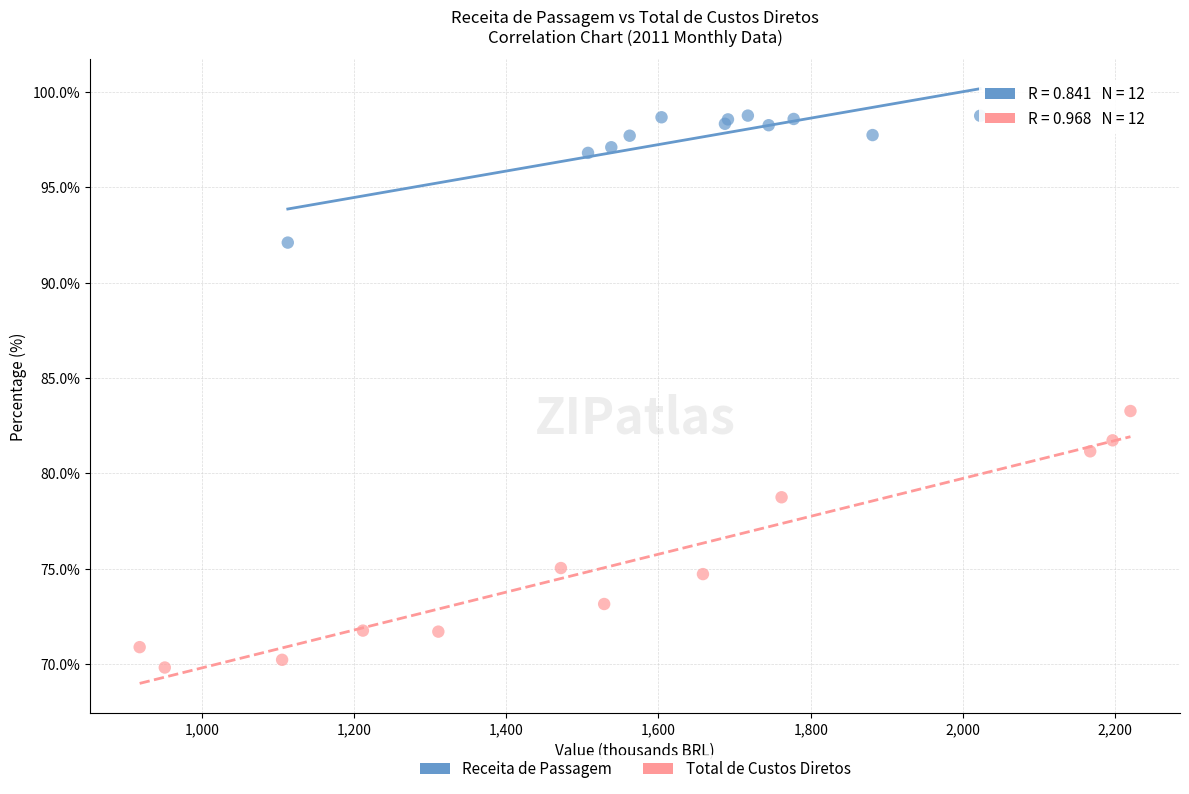

Which series contains the highest Y value?

Receita de Passagem